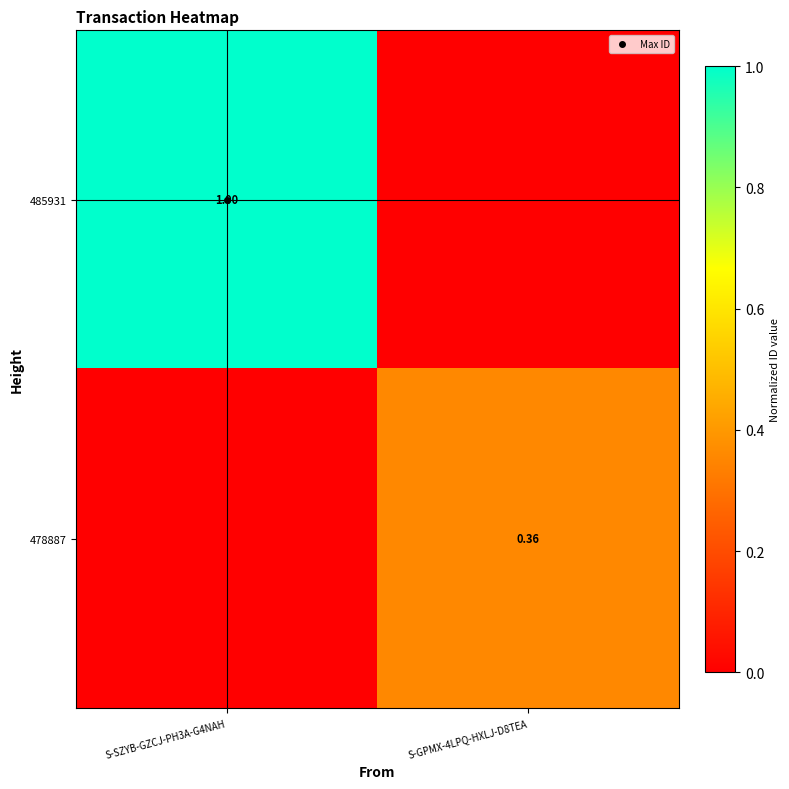

Rank the series at S-SZYB-GZCJ-PH3A-G4NAH from lowest to highest value.

478887, 485931